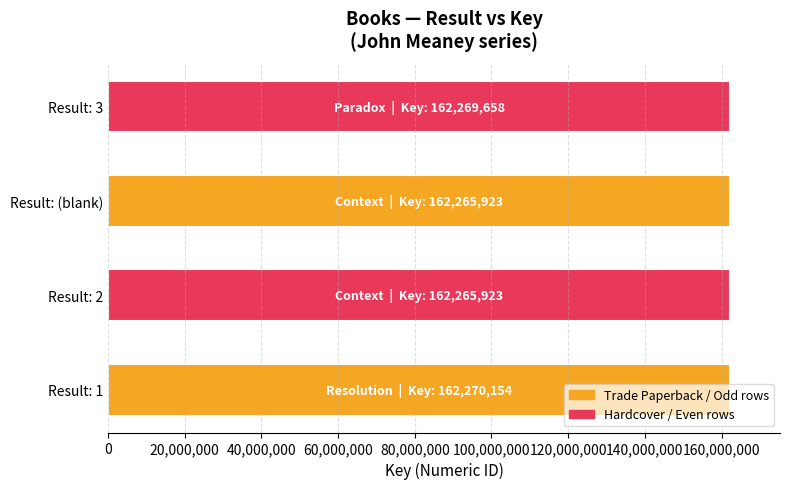

What is the sum of the values at Result: 1 and Result: (blank)?

324536077